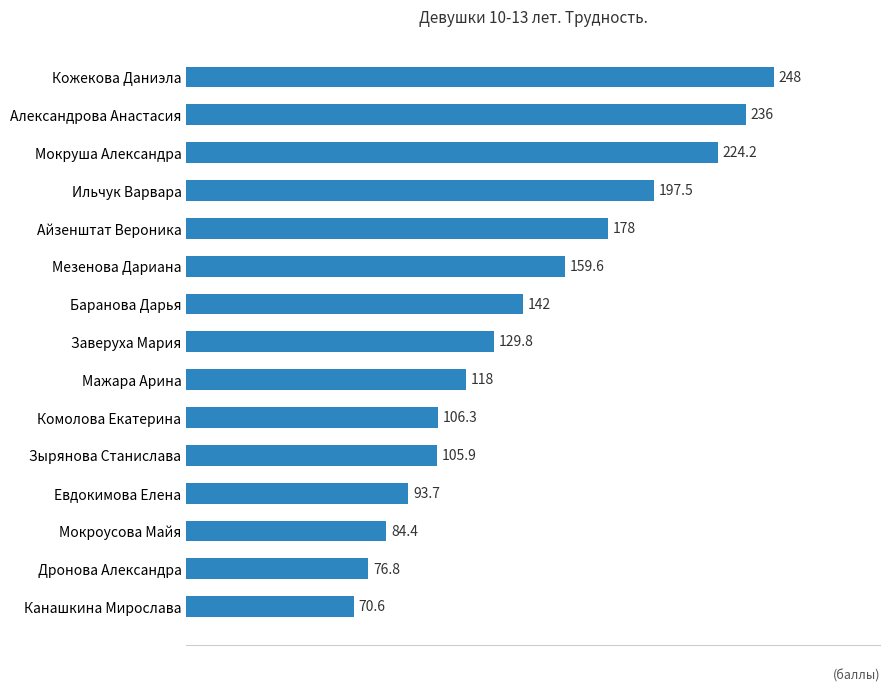

What is the average value?

144.7